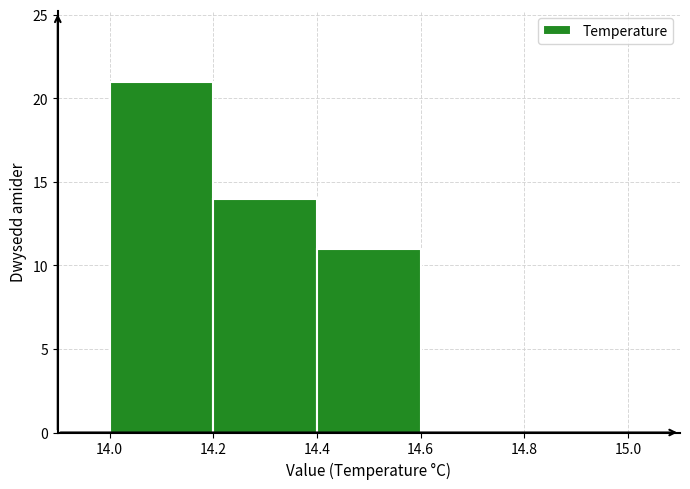

What is the height of the bar covering 14.2 to 14.4 on the x-axis? The values are not printed on the chart, so give them approximately, as read against the axis.

14